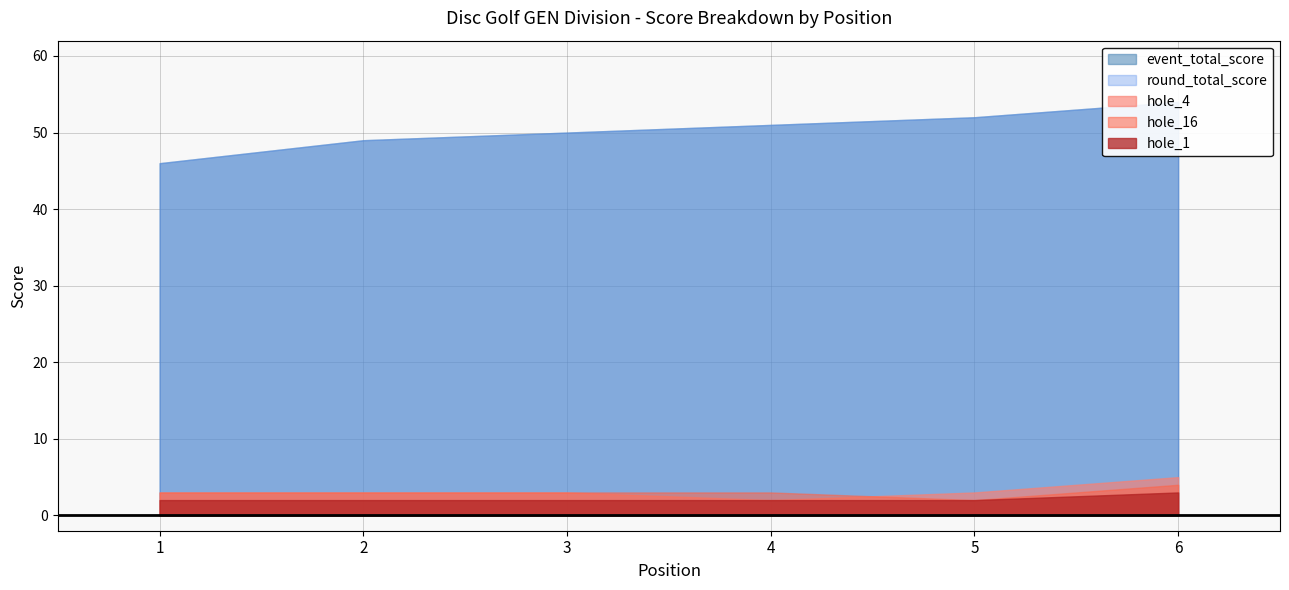

At how many categories does at least one series exceed 29?

6